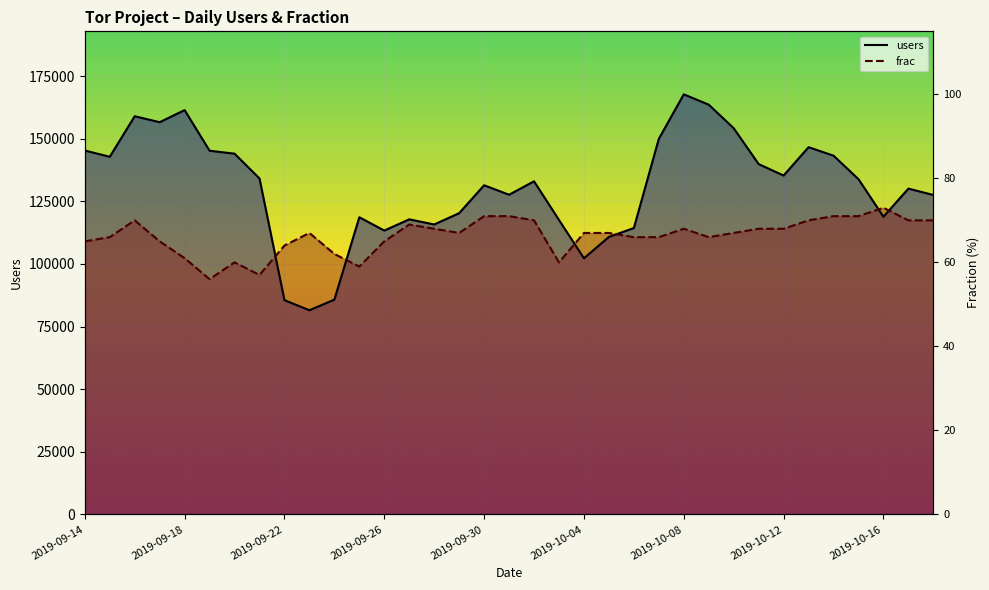

How many data points in users are less than 132987?

17